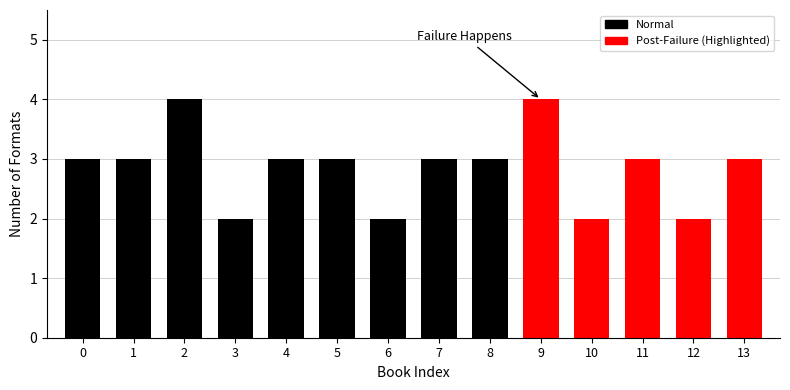

What is the greatest value displayed?

4